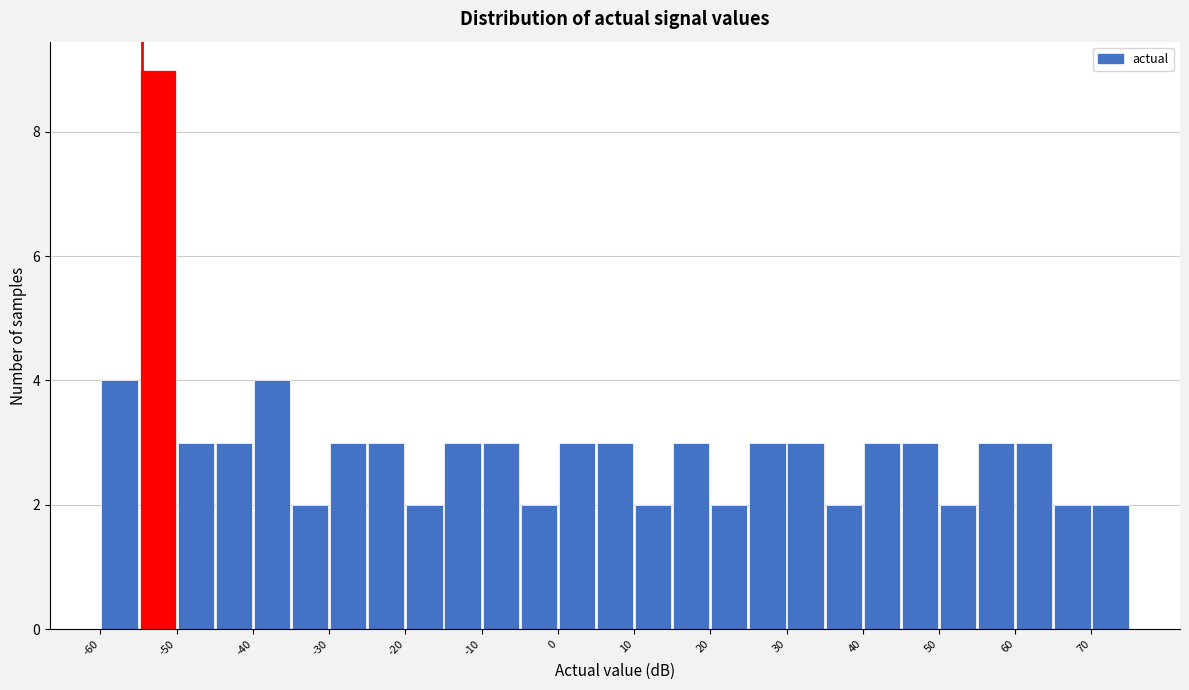

Which range on the x-axis has the tallest bar?

-55 to -50